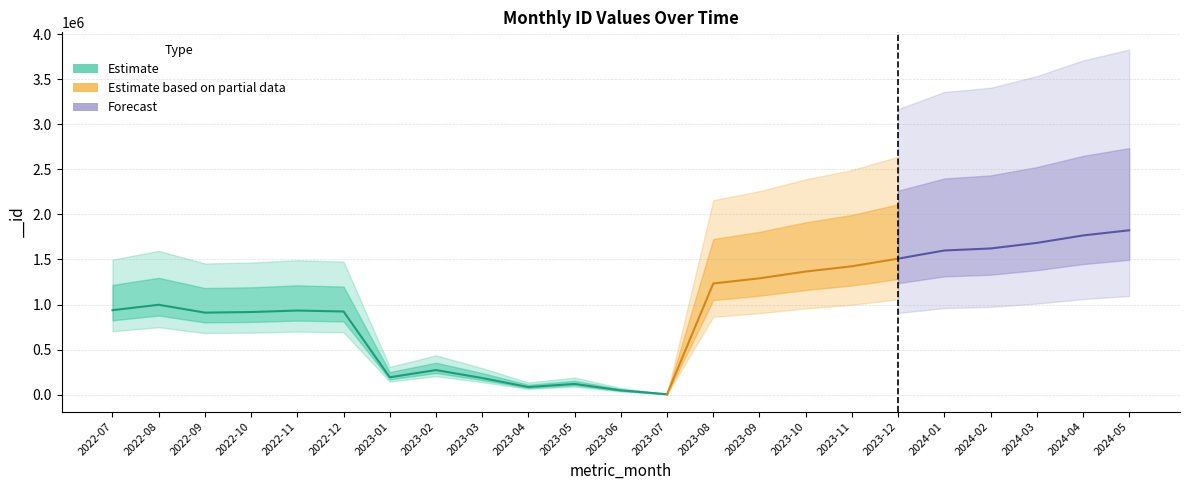

Which category has the lowest value across all series?

2023-07